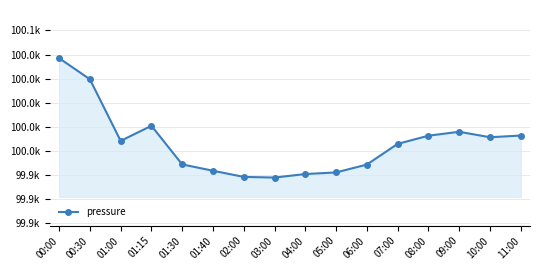

Reading left to right, extract all data points from this chart.

100046.2	100024.3	99960.3	99976.0	99935.8	99929.3	99922.9	99922.2	99925.8	99927.5	99935.7	99957.2	99965.7	99969.8	99964.1	99965.8